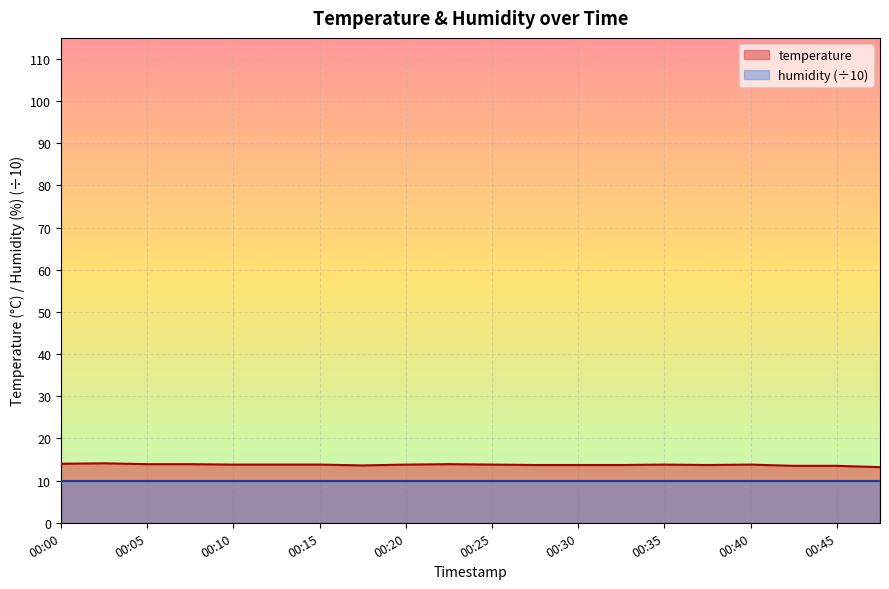

At which label is the value closest to 13?

00:47